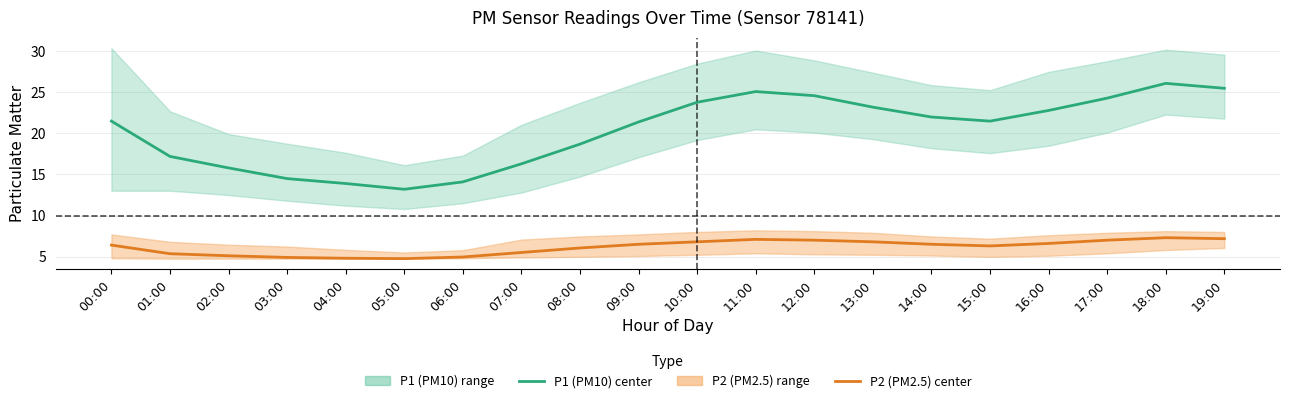

True or false: P2 (PM2.5) center and P1 (PM10) center cross at least once.

False